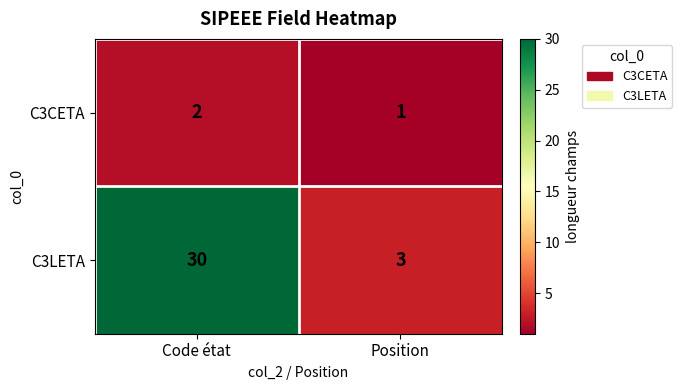

Which series has the largest total across all categories?

C3LETA